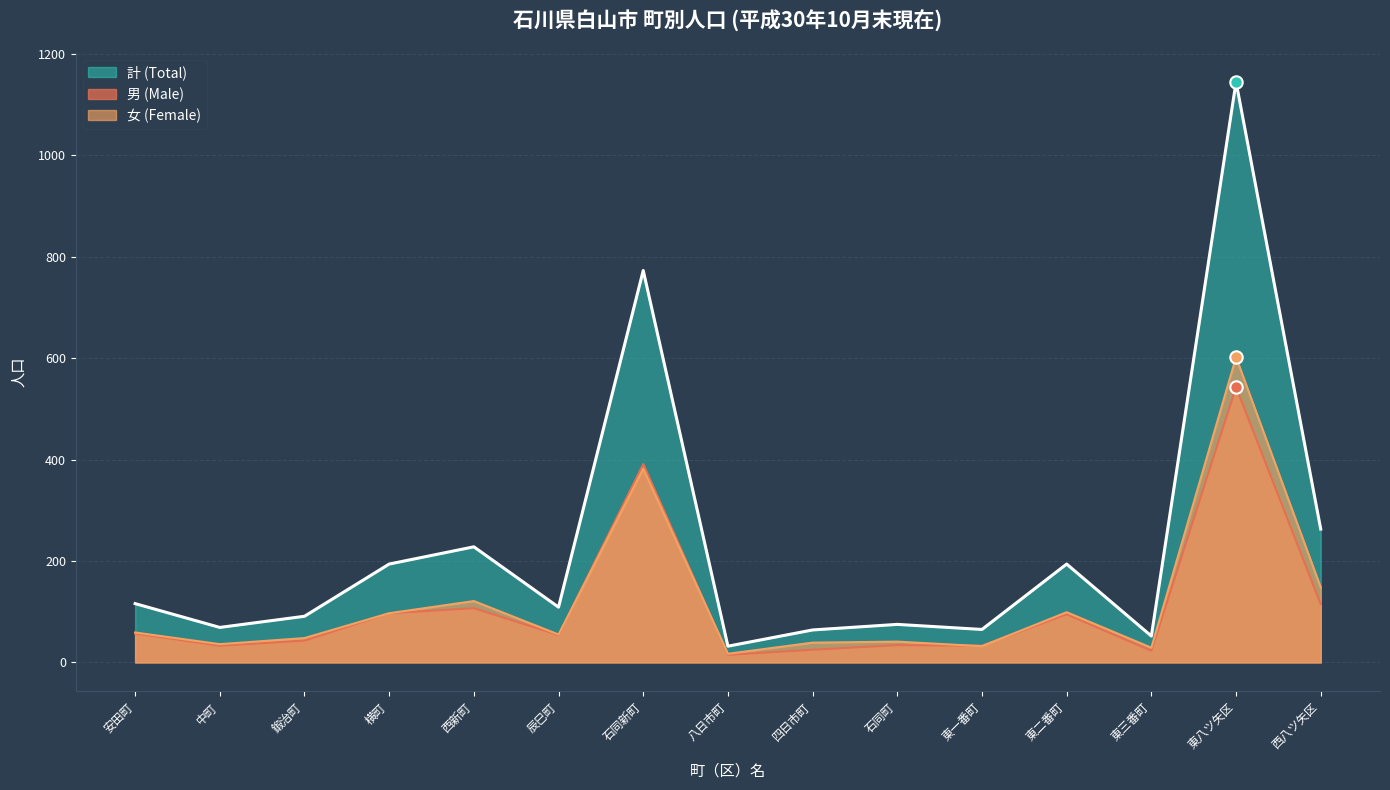

What are all the series names shown in the legend?

計 (Total), 男 (Male), 女 (Female)